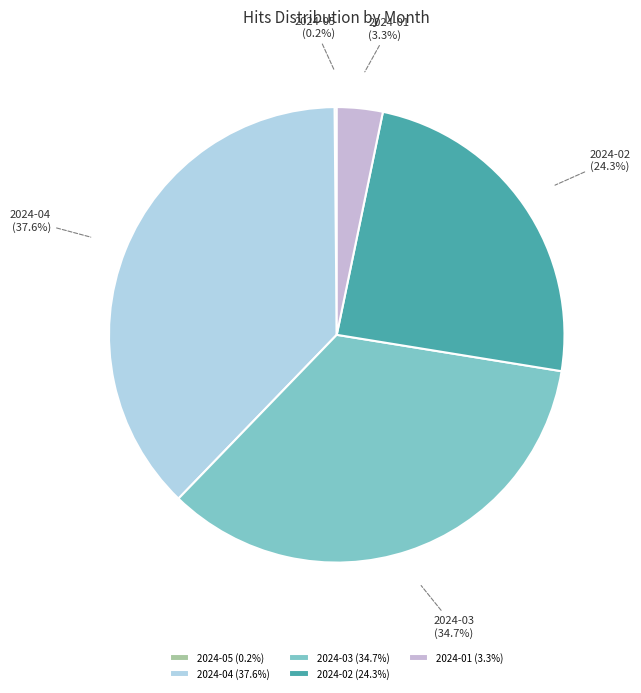

Between 2024-03 and 2024-01, which is larger?

2024-03